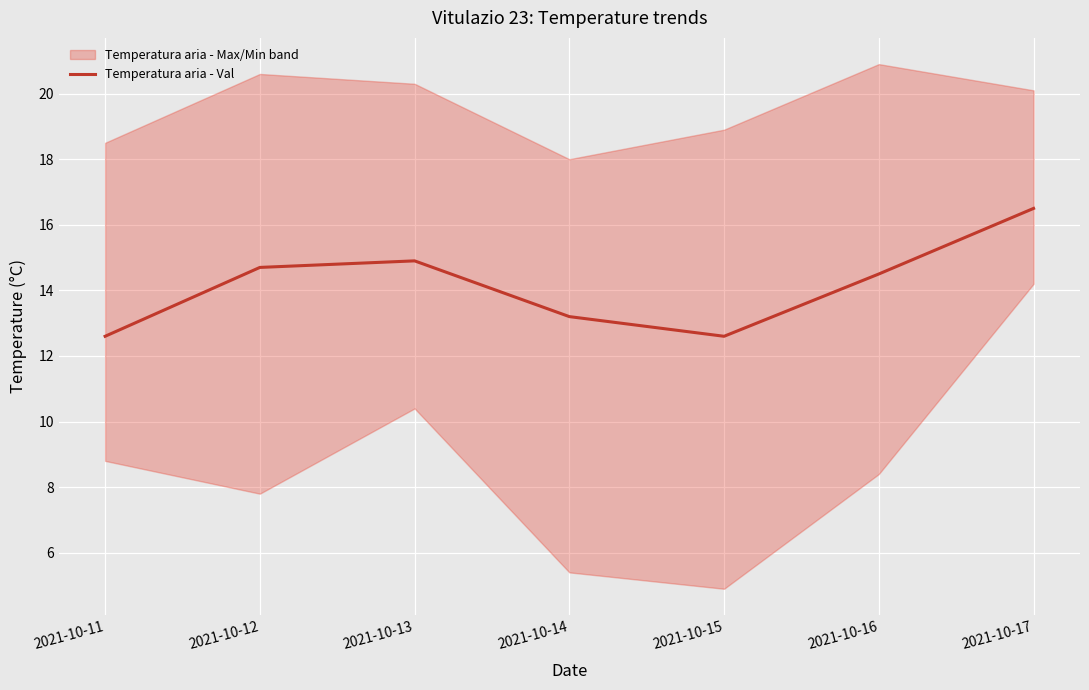

What is the sum of all values?

99.0